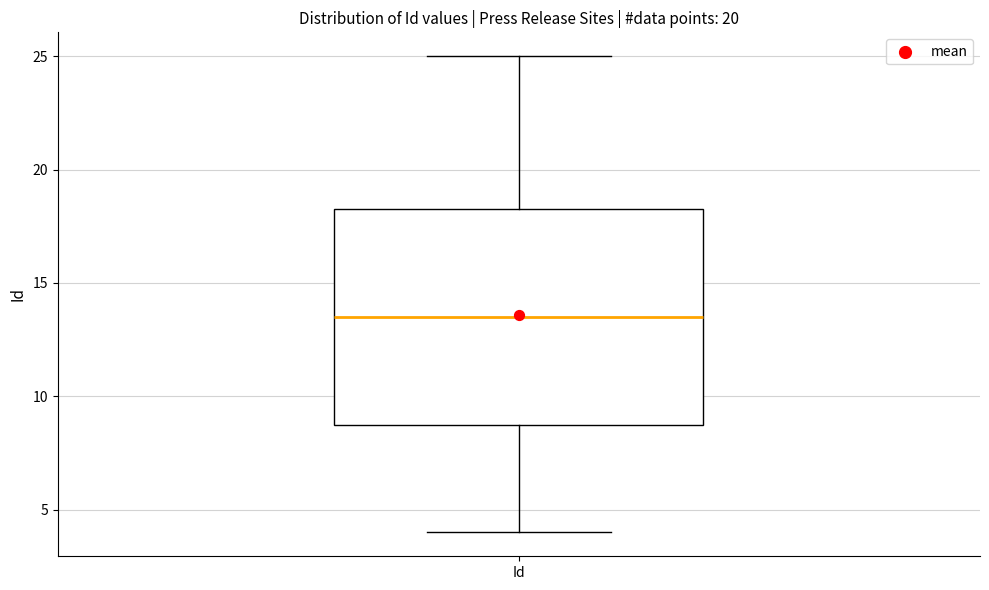

Read this box plot against the y-axis: the position of the median line, the range covered by the box, and the ends of both whiskers. The values are not printed on the chart, so give them approximately, as read against the axis.

median 13.5, box 9.0 to 18.5, whiskers 4.0 to 25.0